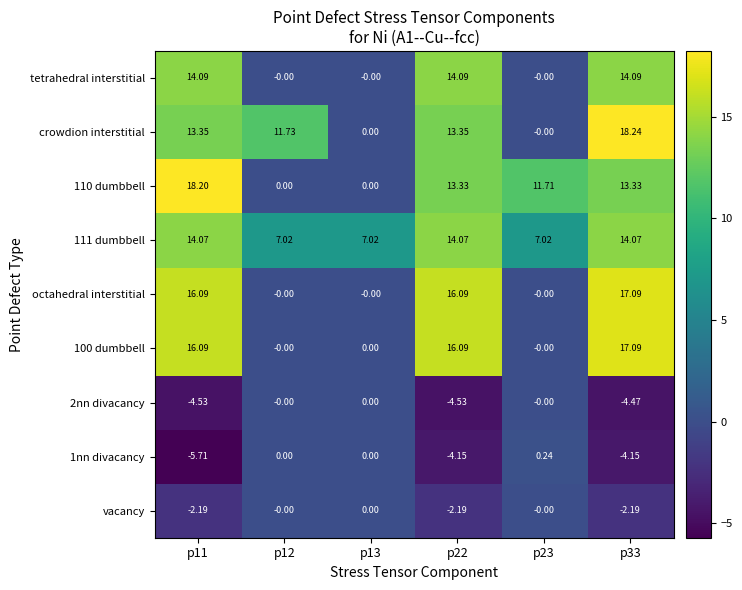

How many values in 100 dumbbell are above zero?

3